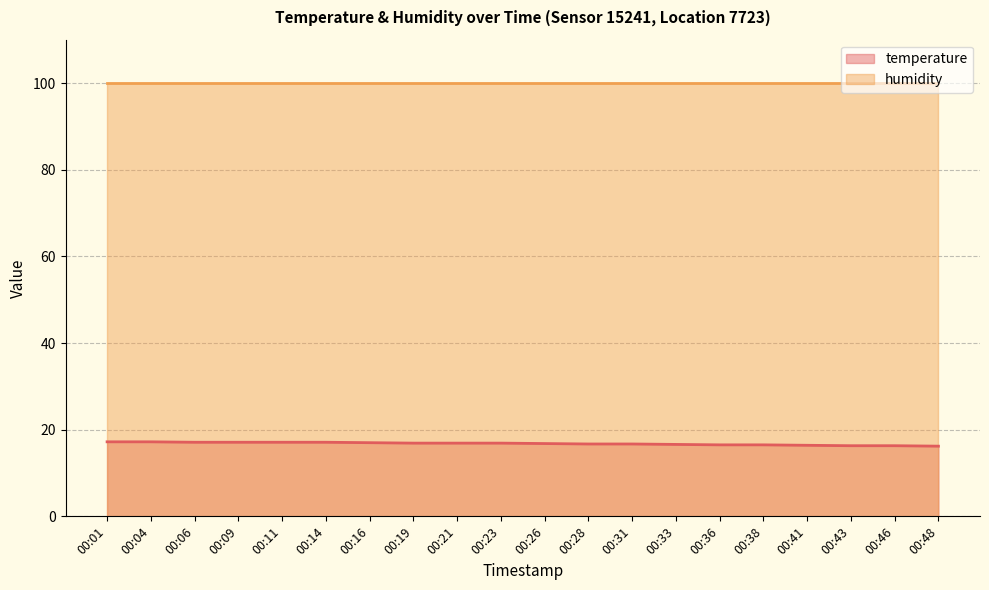

What is the greatest value displayed?

99.9